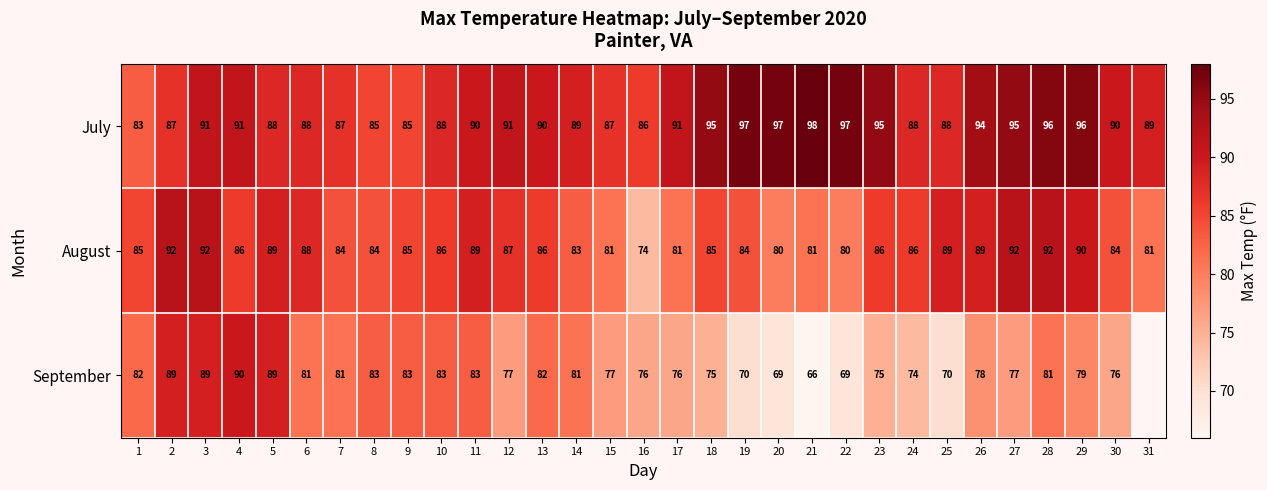

Which category has the lowest value across all series?

21